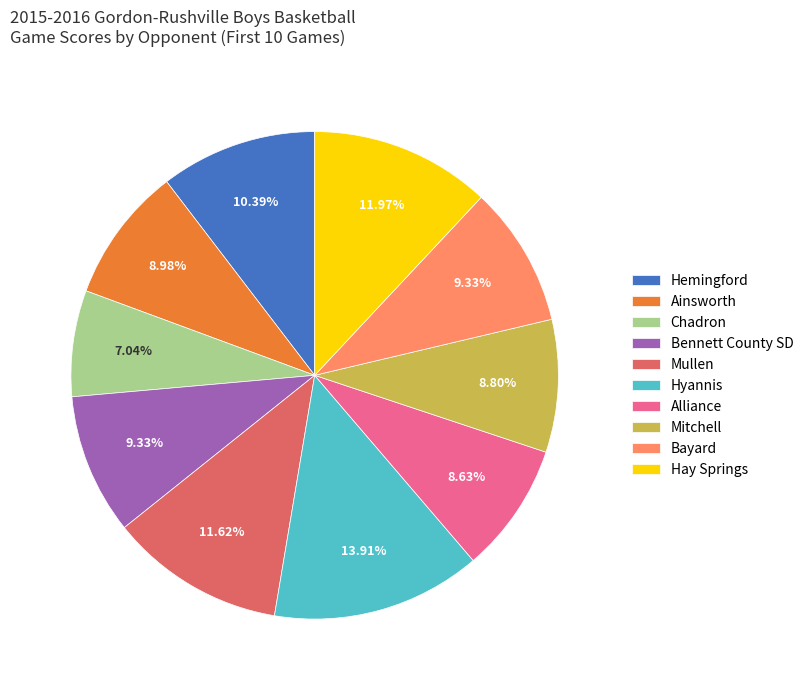

Is there a majority slice in this chart?

No